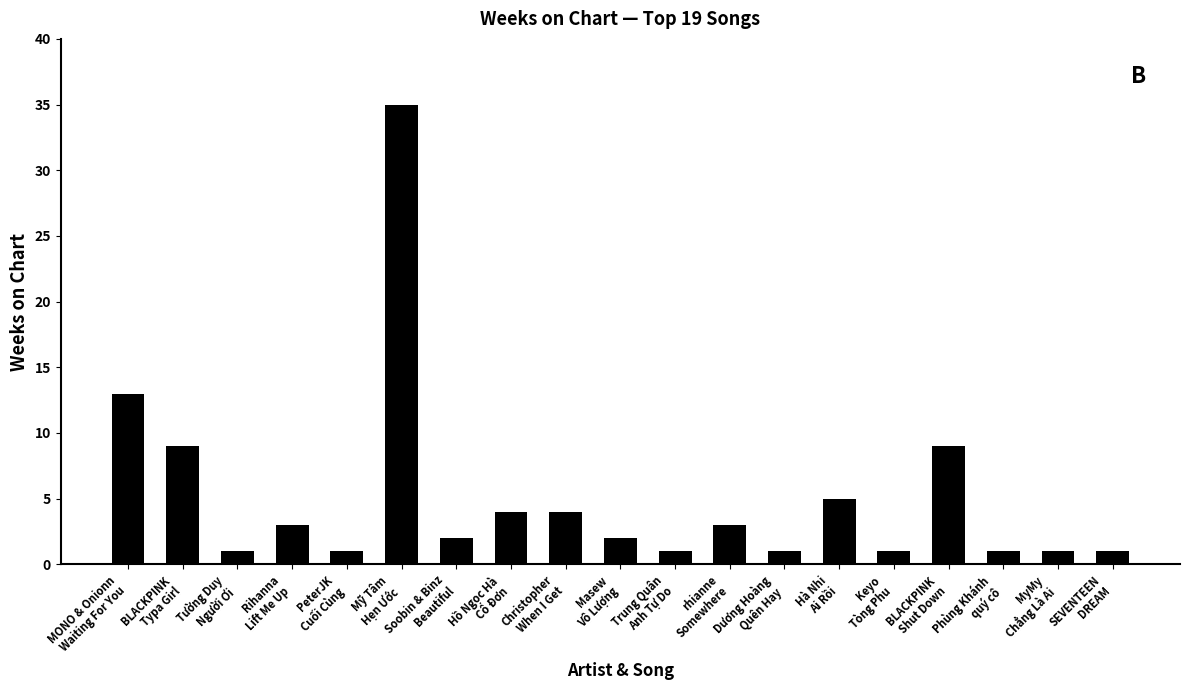

What is the maximum value shown in the chart?

35